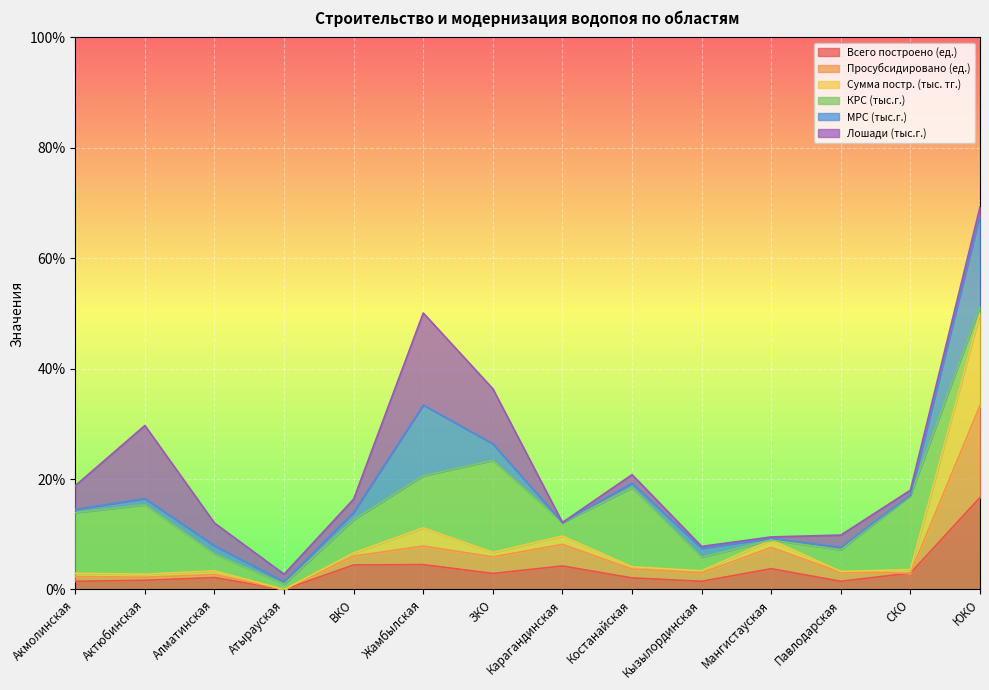

At which label does Просубсидировано (ед.) reach its peak?

ЮКО